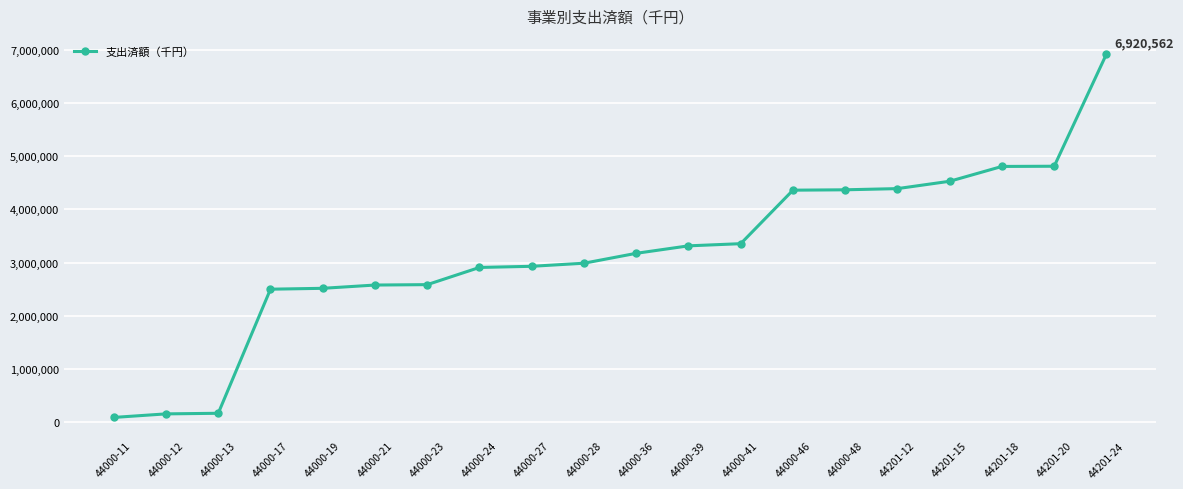

Which label corresponds to the largest value in the chart?

44201-24